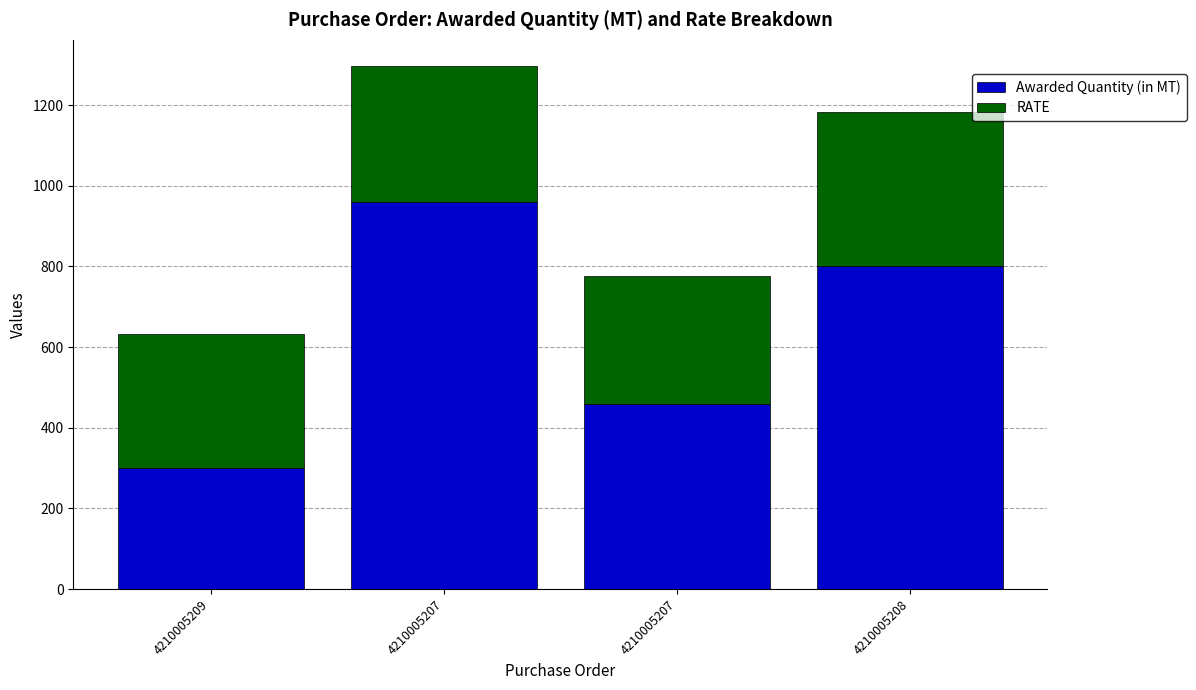

Are the bars horizontal?

No